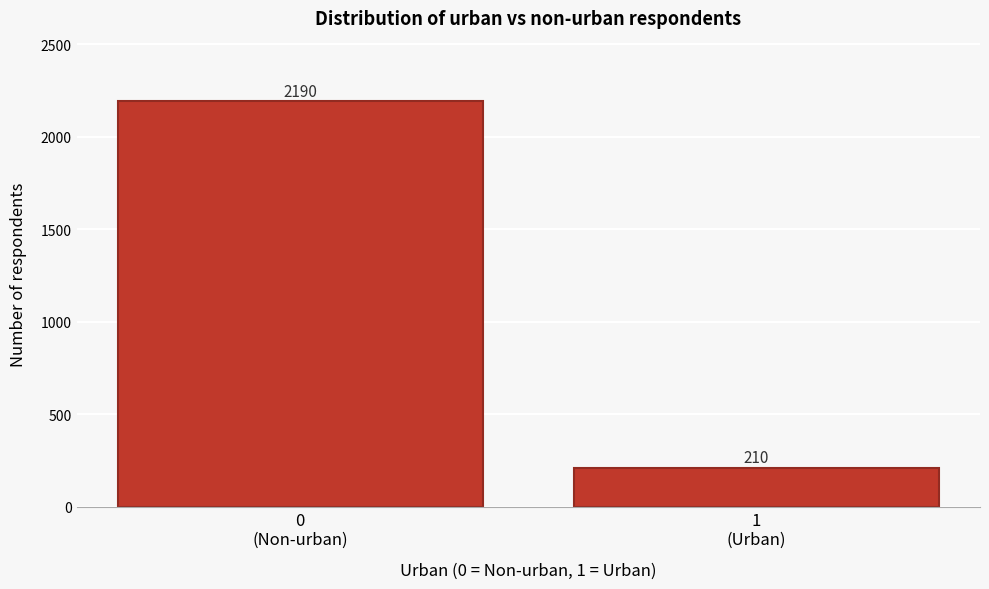

Reading left to right, what are all the values shown in this chart?

2190	210